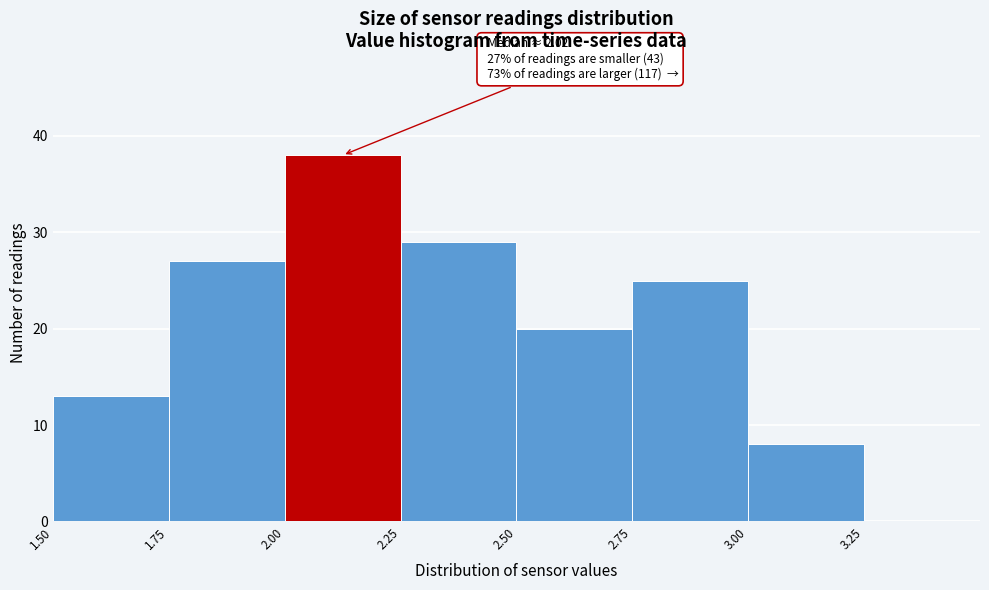

Which range on the x-axis has the tallest bar?

2.00 to 2.25